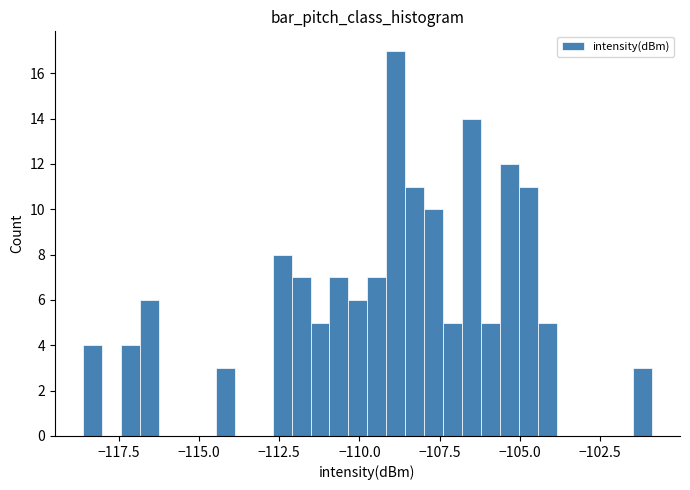

Around what value on the x-axis is the tallest bar? Give the approximate position of its centre, as read against the axis.

-109.0